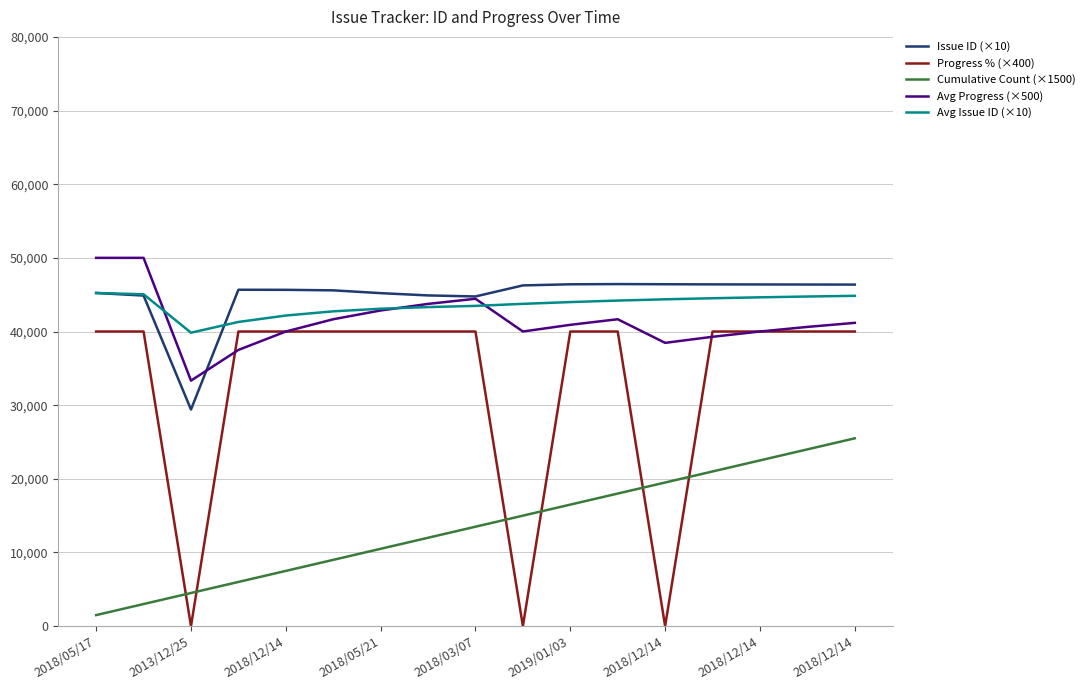

Which series has the largest range (max minus min)?

Progress % (×400)